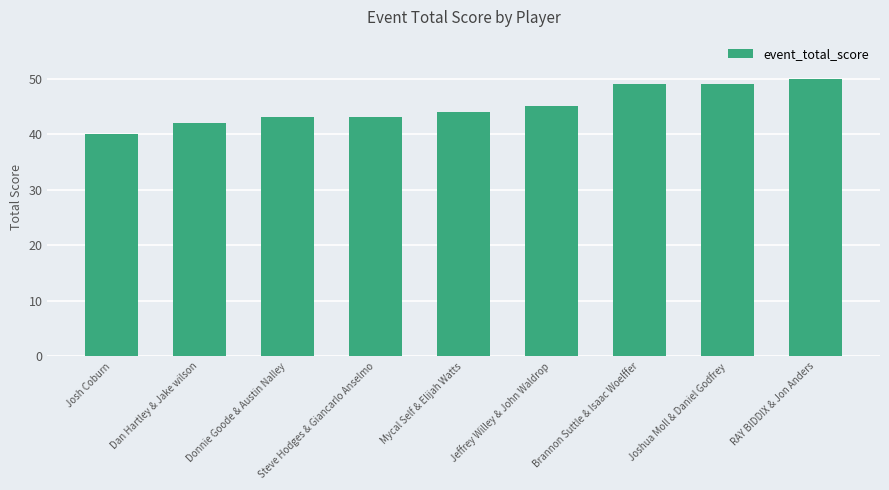

What is the change in value from Dan Hartley & Jake wilson to Mycal Self & Elijah Watts?

+2